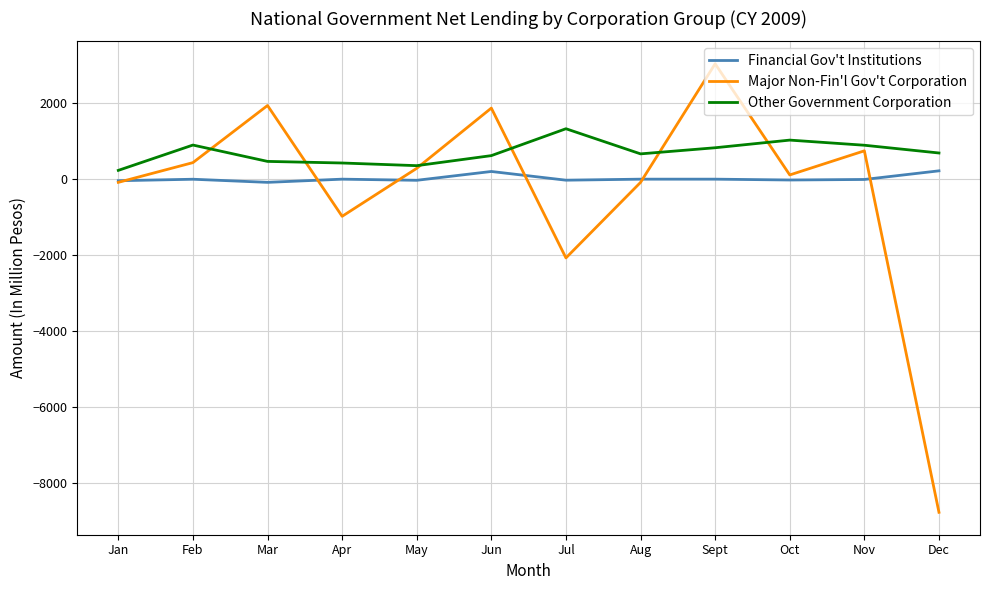

What is the difference between the Major Non-Fin'l Gov't Corporation values at Aug and Feb?

520